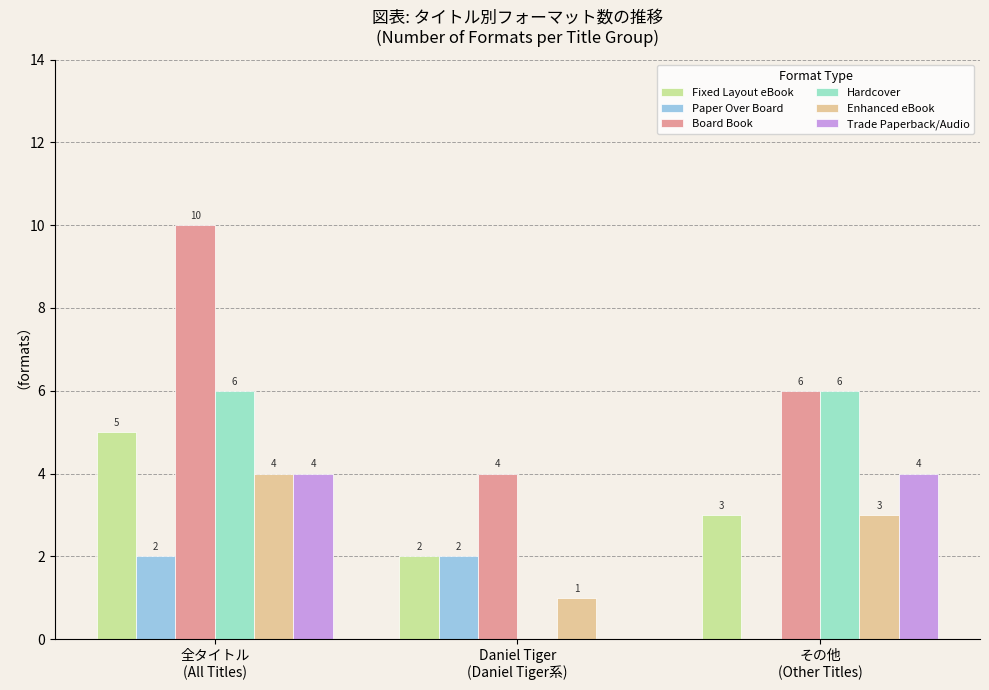

Which series has the largest total across all categories?

Board Book